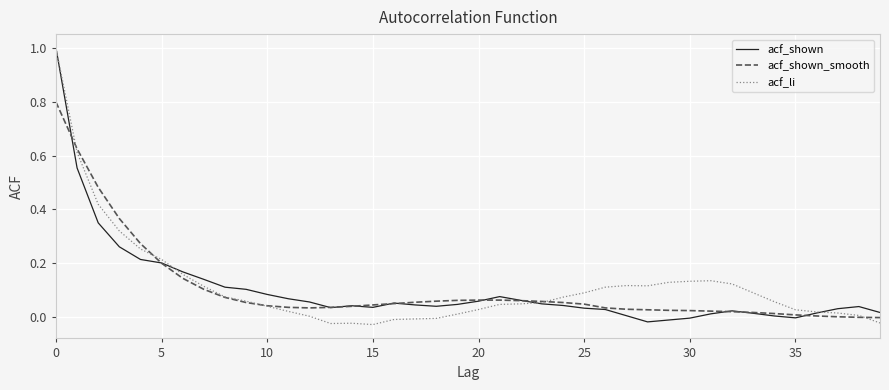

What is the label of the 19th point from the left?

18